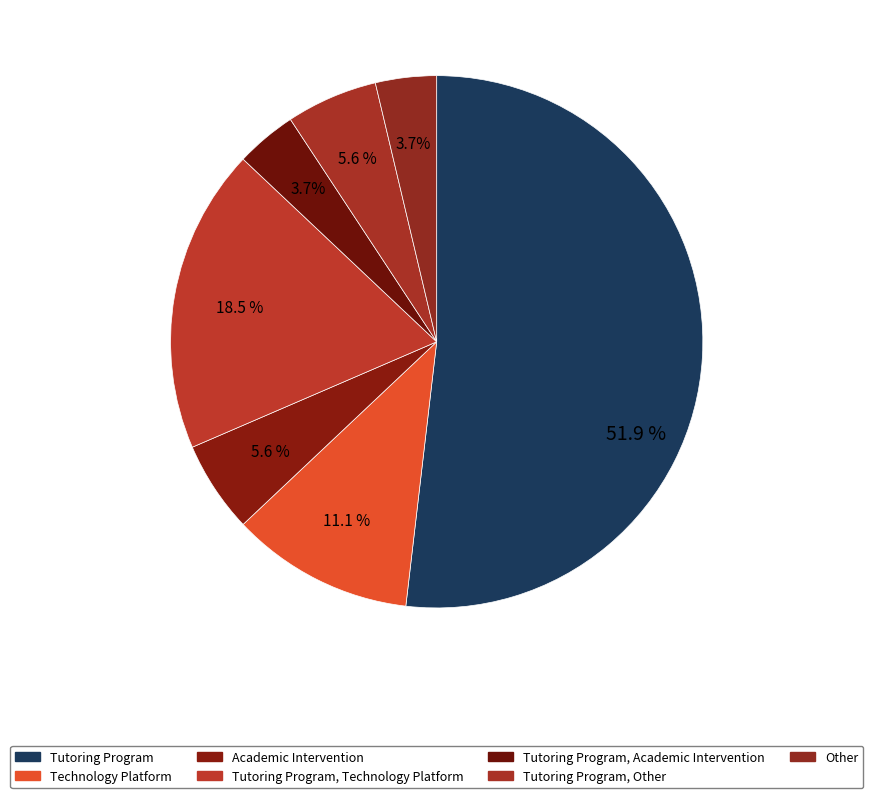

Count the number of slices in the pie.

7